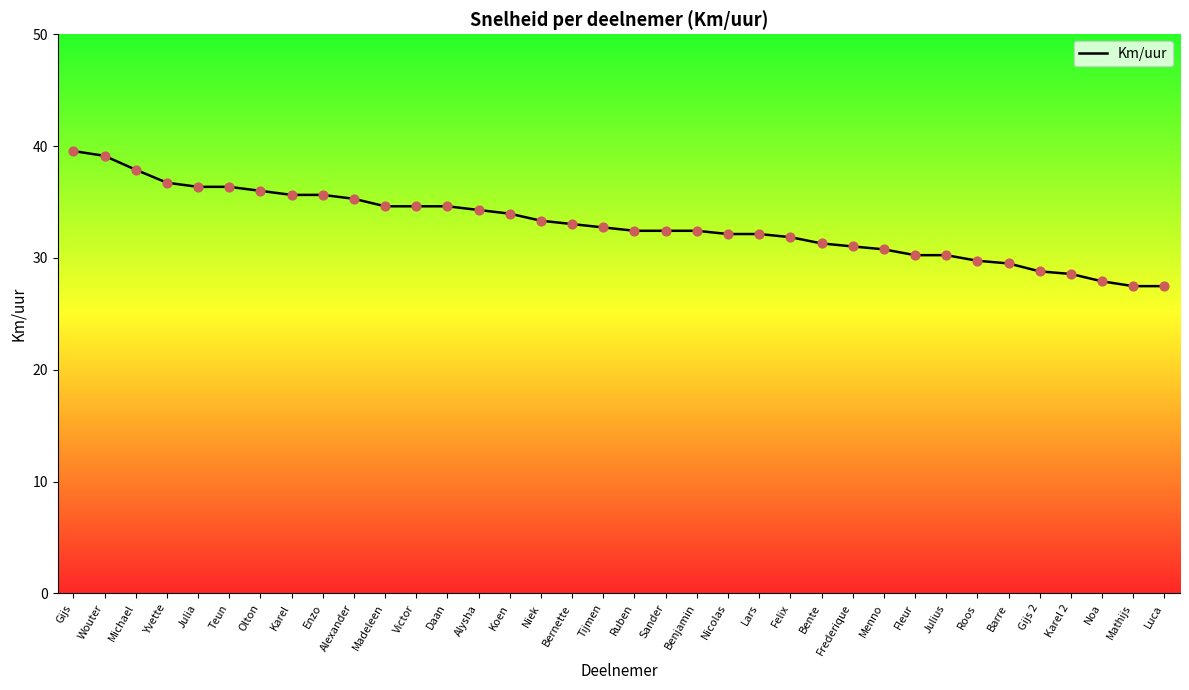

What is the change in value from Karel to Koen?

-1.7